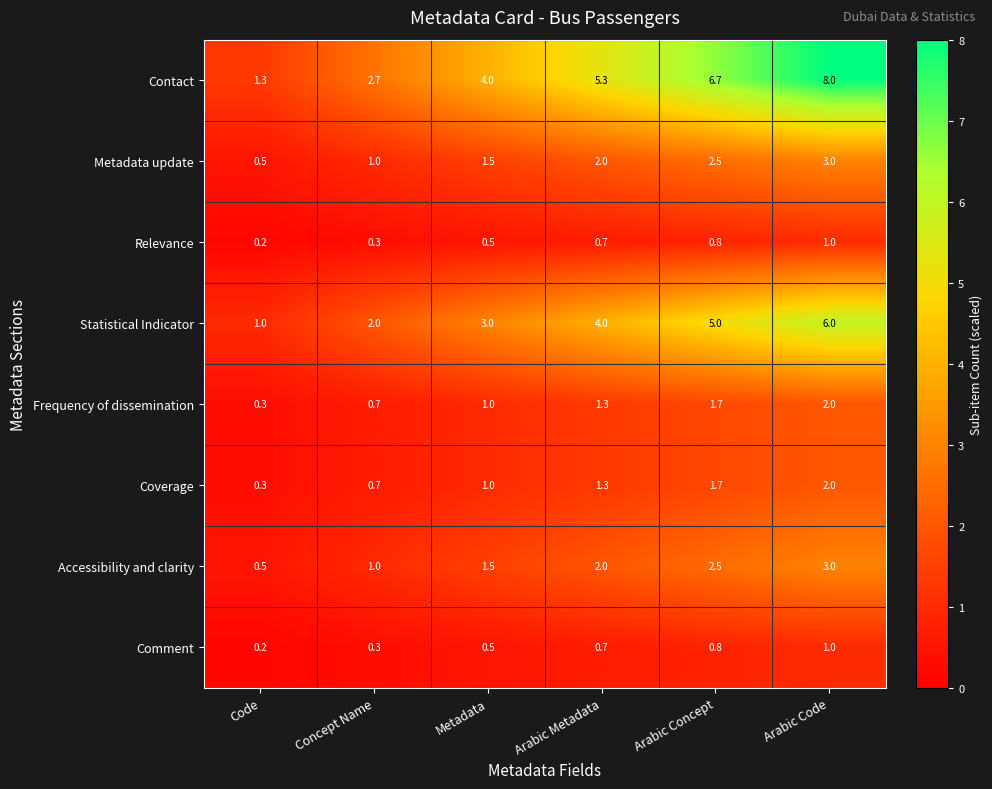

What is the total value across all series at Concept Name?

8.7